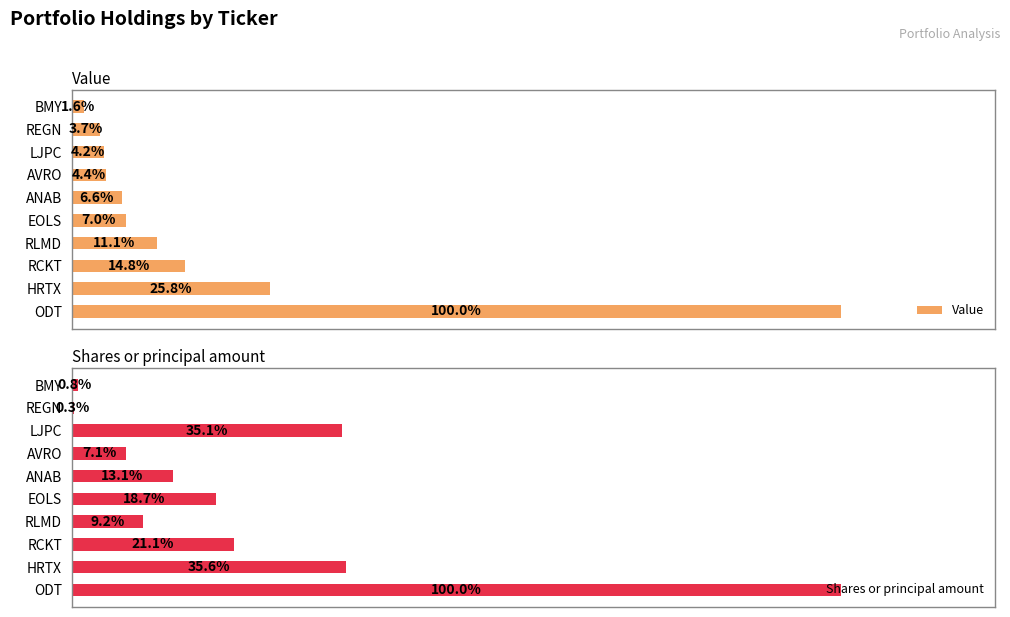

How many bars are there in total?

20